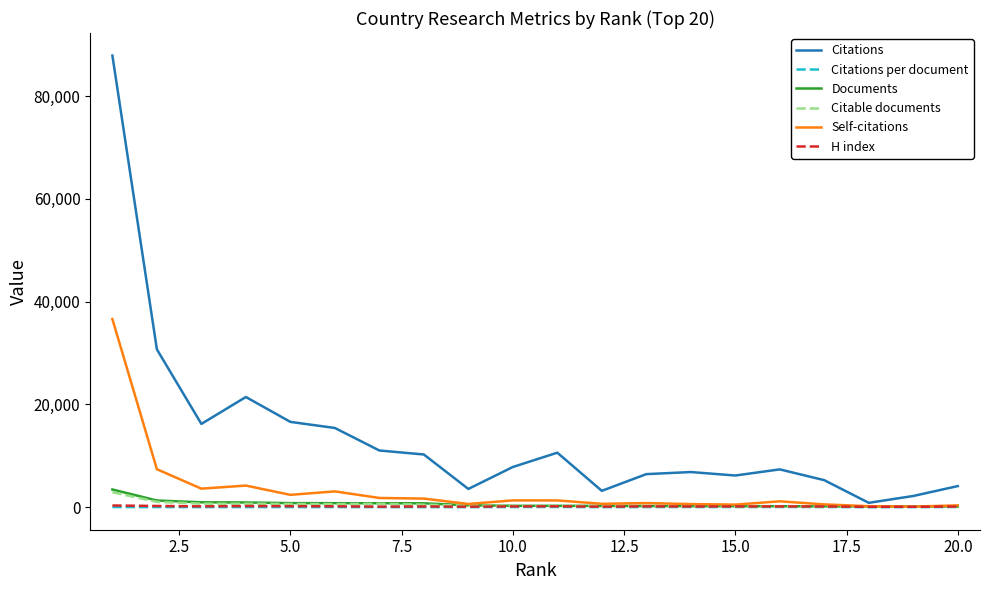

Which series has the largest total across all categories?

Citations